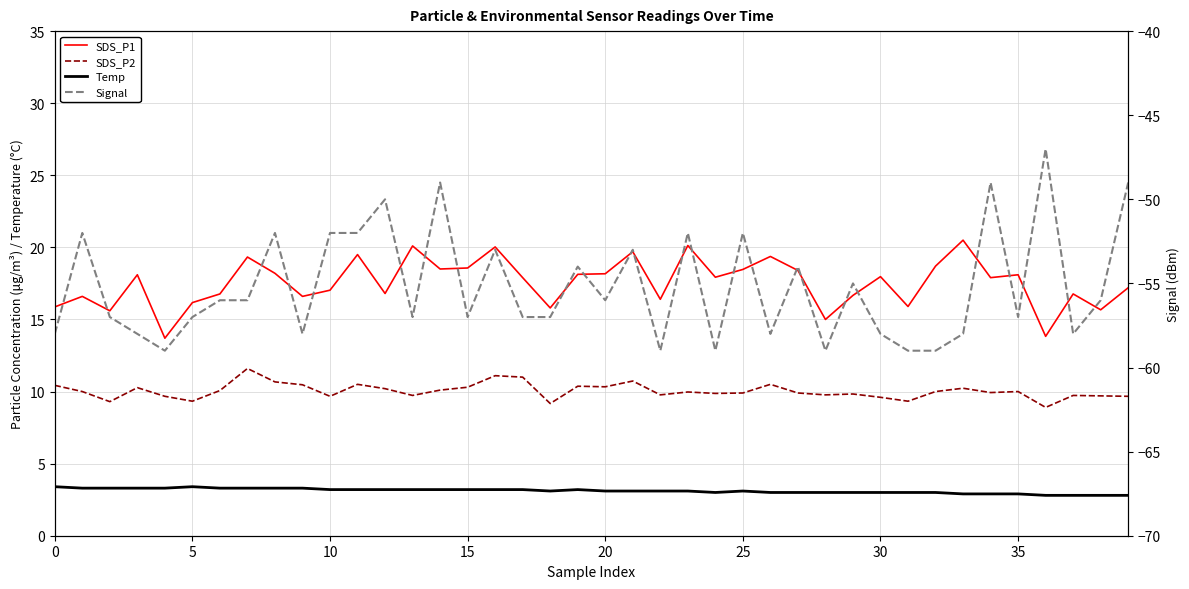

What is the value of the SDS_P1 point at the 39th from the left?

15.7